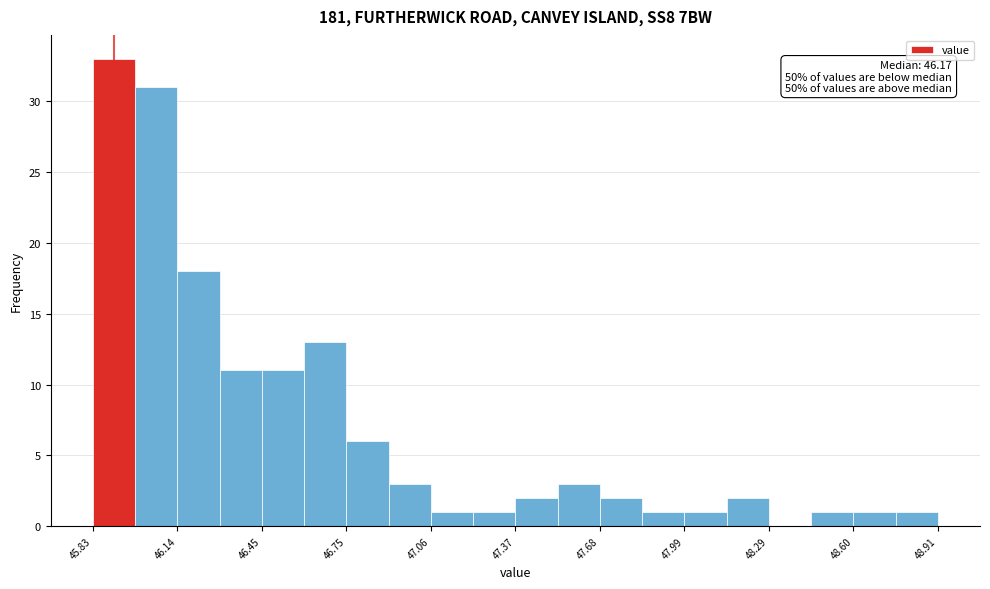

Around what value on the x-axis is the tallest bar? Give the approximate position of its centre, as read against the axis.

45.90